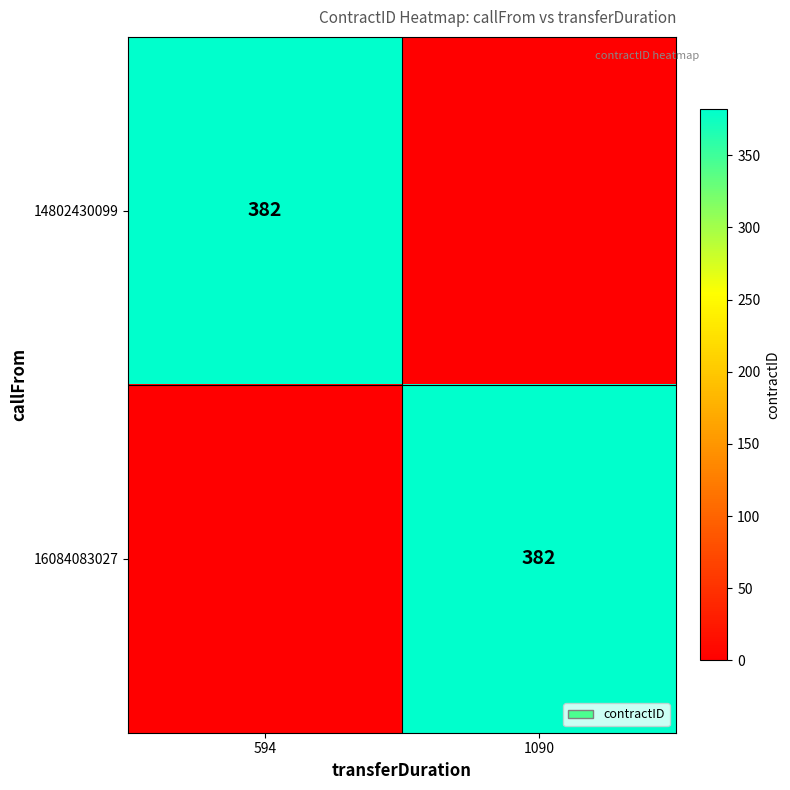

True or false: 16084083027 has a value of 194 at 1090.

False